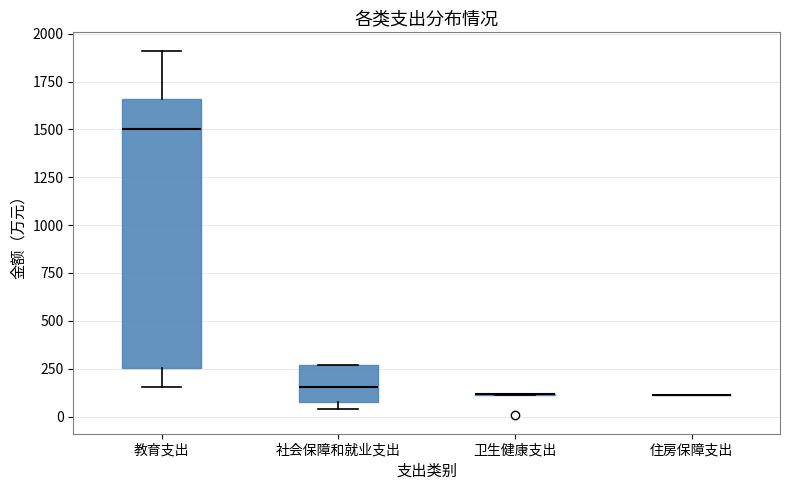

Reading left to right, transcribe this box plot: for each box, give where its median line is, the range the box spans, and where its two whiskers end, as read against the y-axis. The values are not printed on the chart, so give them approximately, as read against the axis.

教育支出: median 1500, box 250 to 1650, whiskers 150 to 1900
社会保障和就业支出: median 150, box 100 to 250, whiskers 50 to 250
卫生健康支出: box collapsed to a line at 100, whiskers 100 to 100
住房保障支出: box collapsed to a line at 100, whiskers 100 to 100